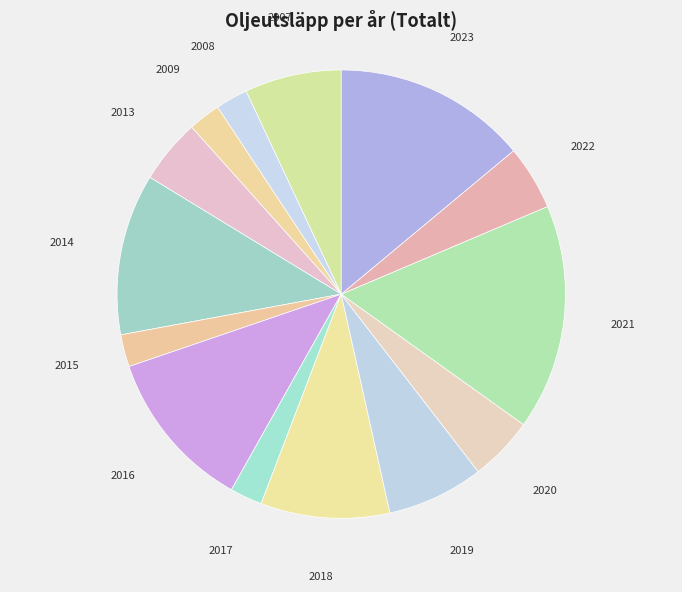

What is the largest slice in the pie chart?

2021